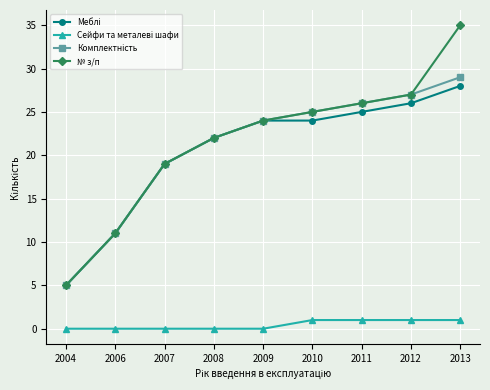

What is the average value of the № з/п series?

22